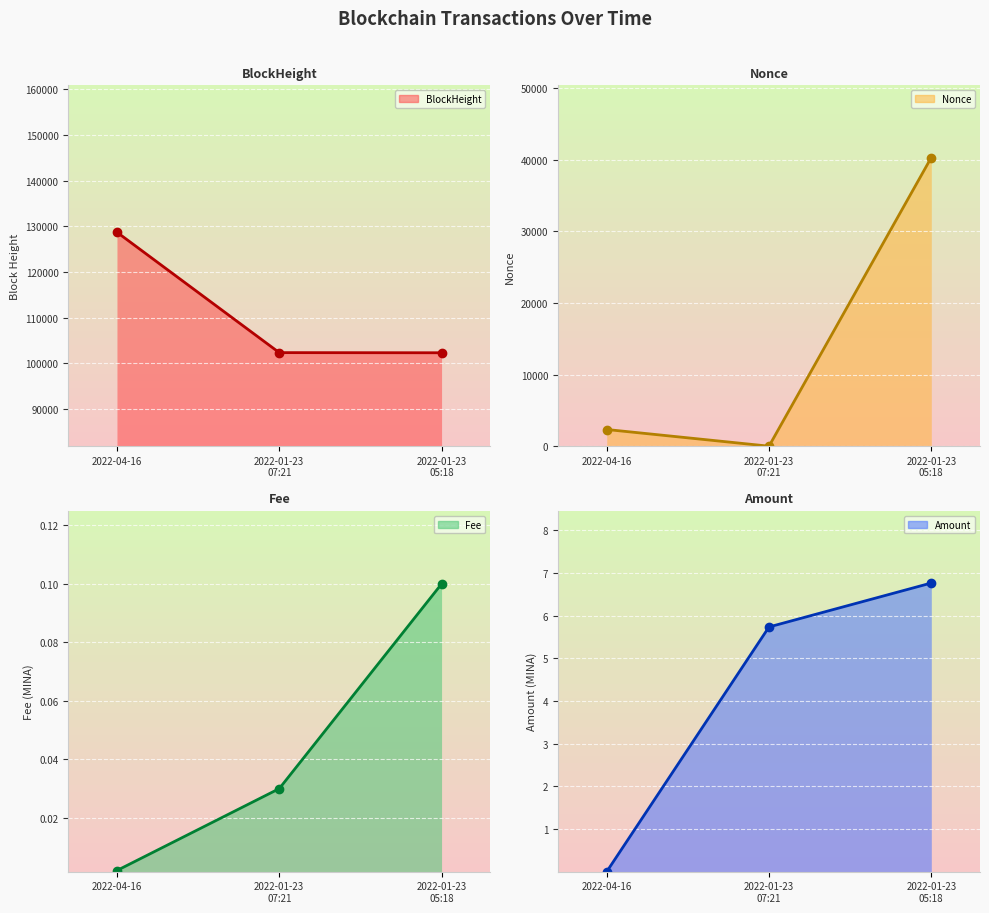

The value of Nonce line at 2022-01-23
07:21 is -18532.1. True or false?

False